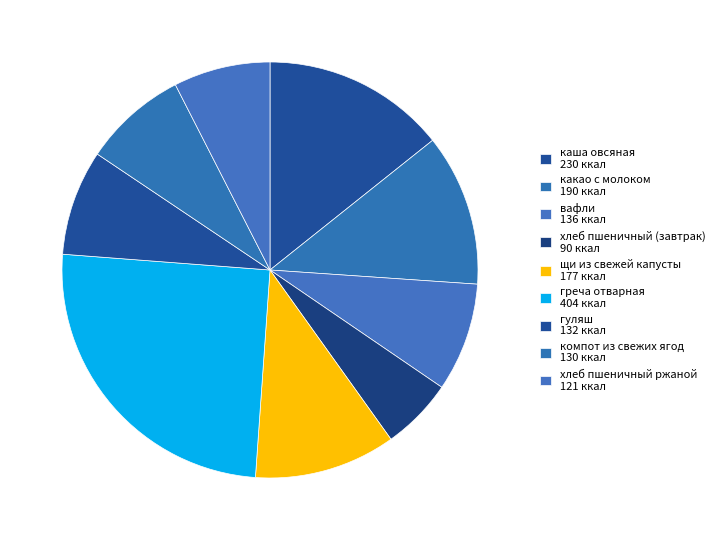

How many slices are in this pie chart?

9